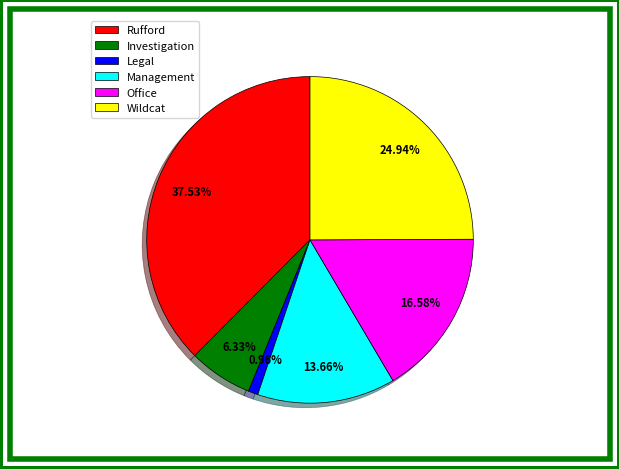

What percentage is the Management slice, to the nearest percent?

14%